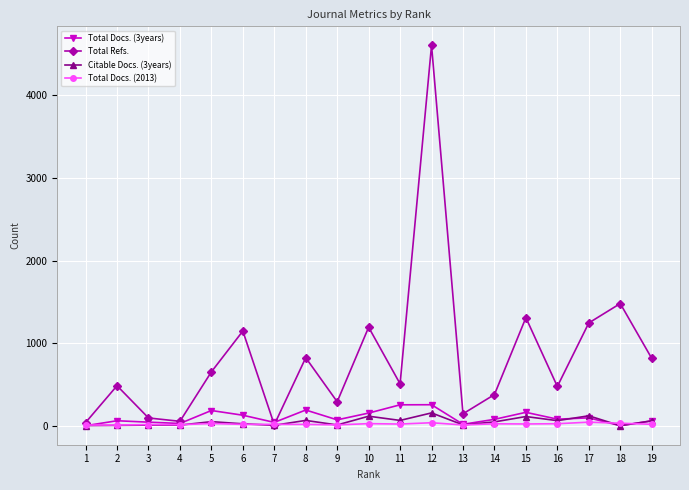

After their last crossing, which series has the higher values: Total Docs. (3years) or Total Refs.?

Total Refs.